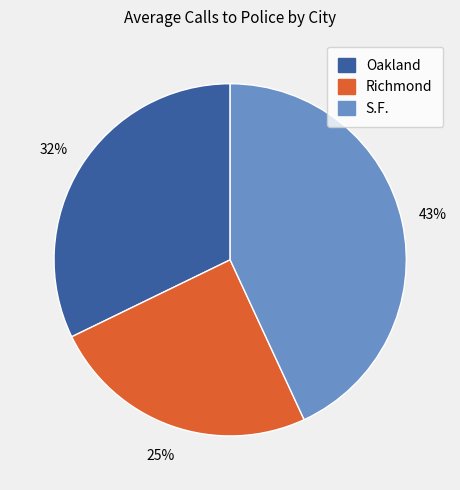

To the nearest percent, what is the average slice percentage?

33%